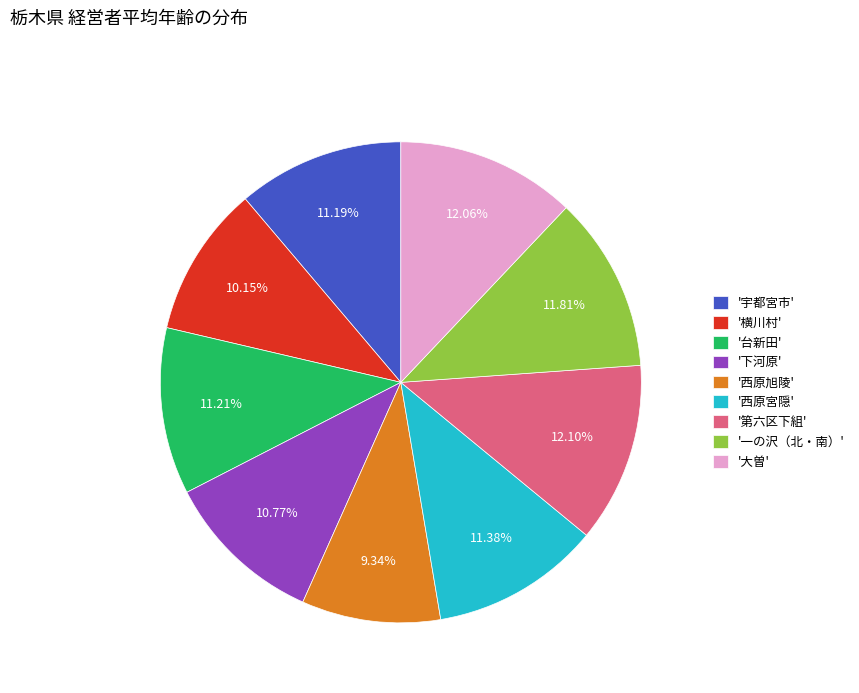

Combined, do '宇都宮市' and '横川村' account for over 50%?

No